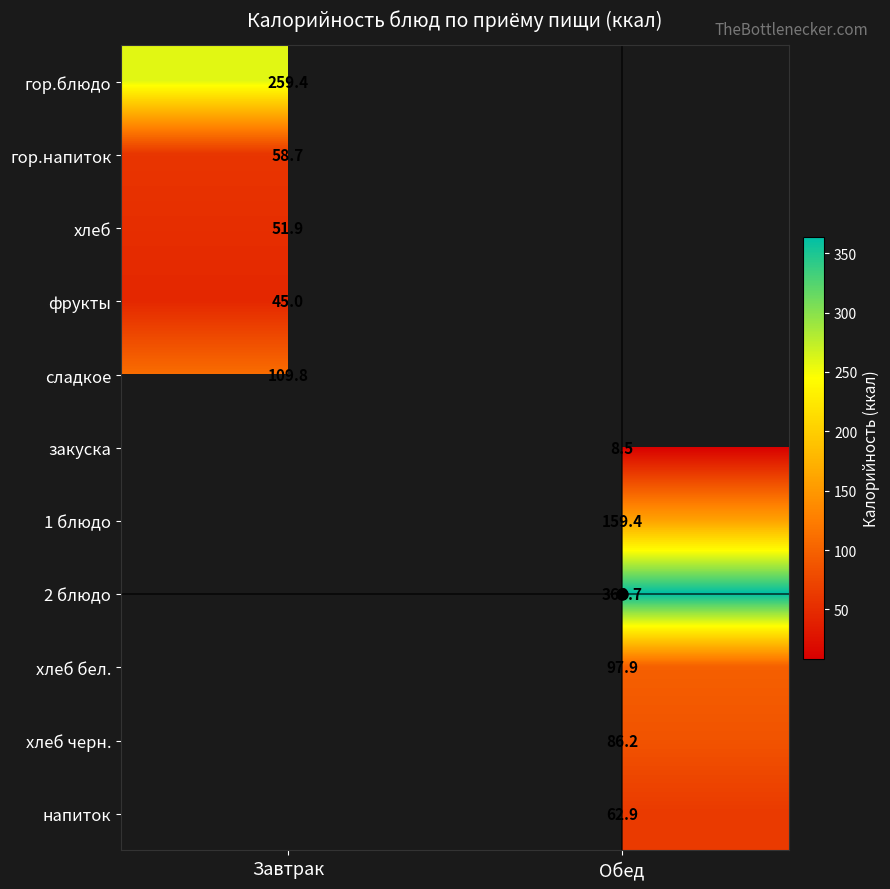

The value of хлеб черн. at Обед is 141.2. True or false?

False